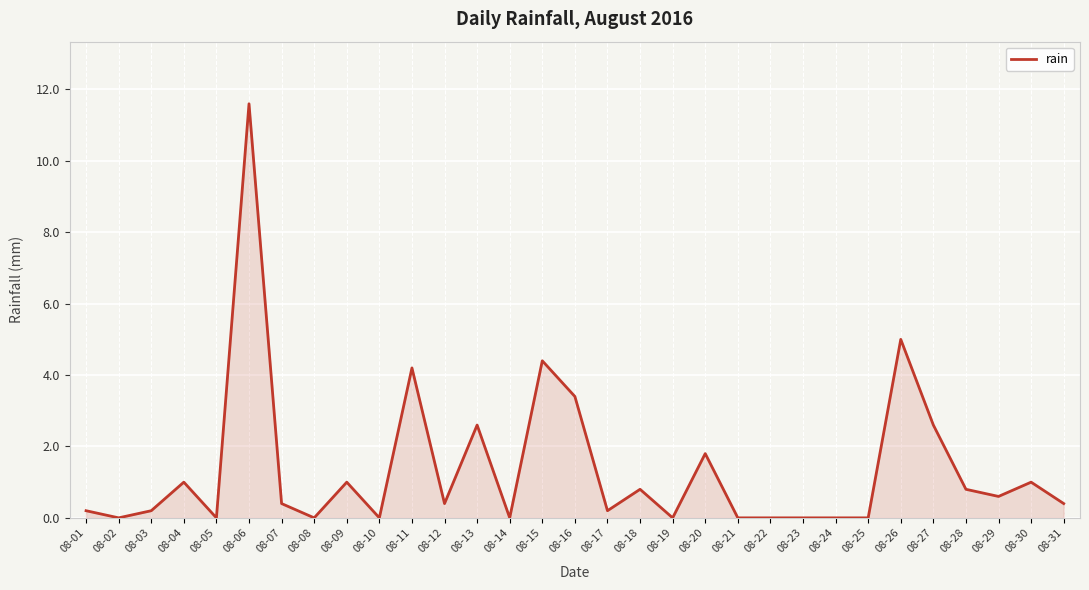

What is the difference between the maximum and minimum values?

11.6